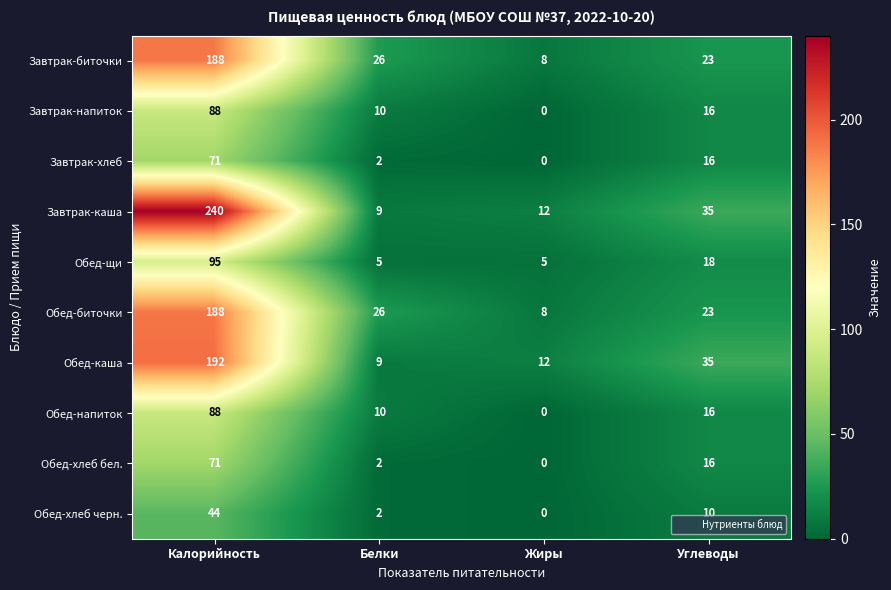

Which series has the widest spread of values?

Завтрак-каша